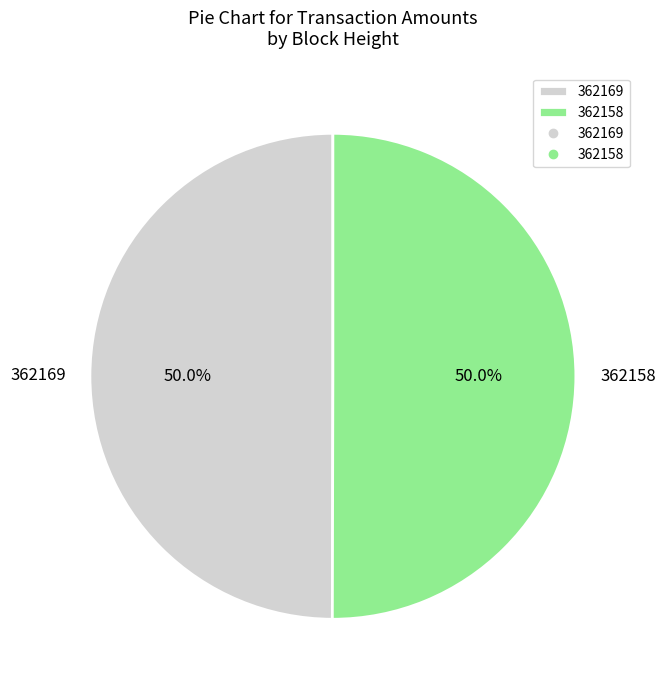

Approximately how many times larger is the value at 362158 compared to 362169?

1.0